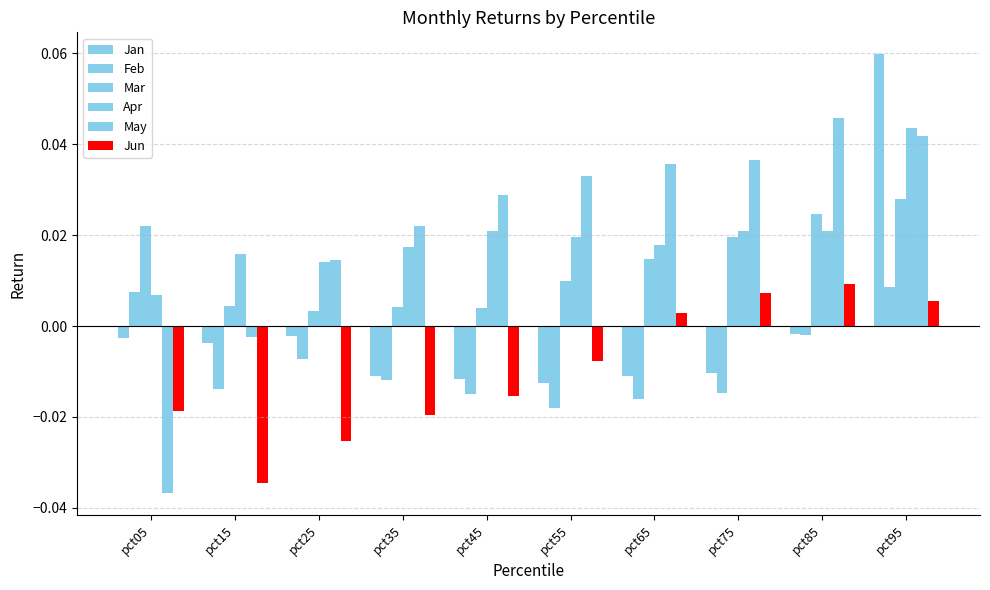

How many values in the Jan series exceed 0?

1